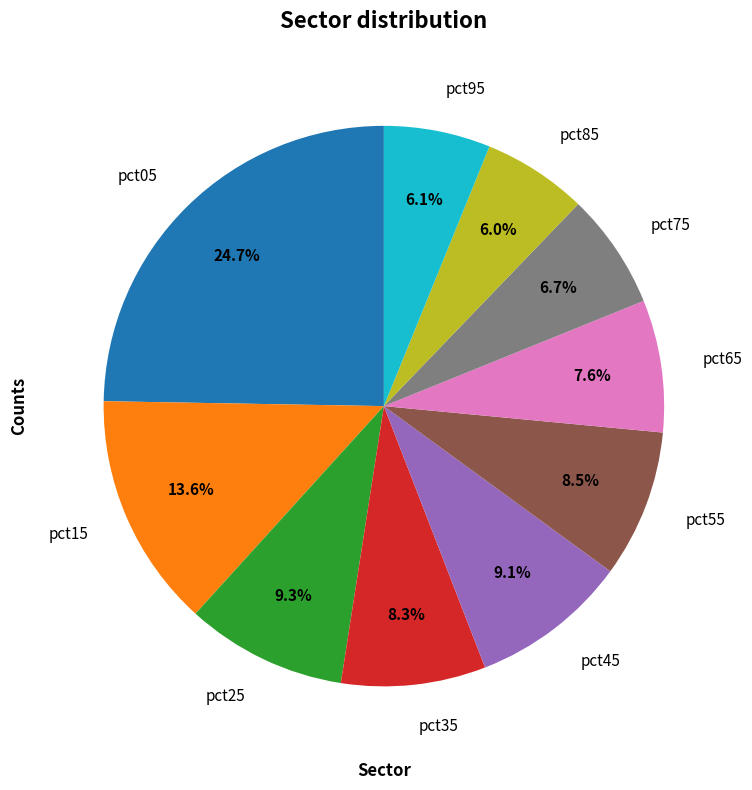

What portion of the pie excludes pct25?

90.7%